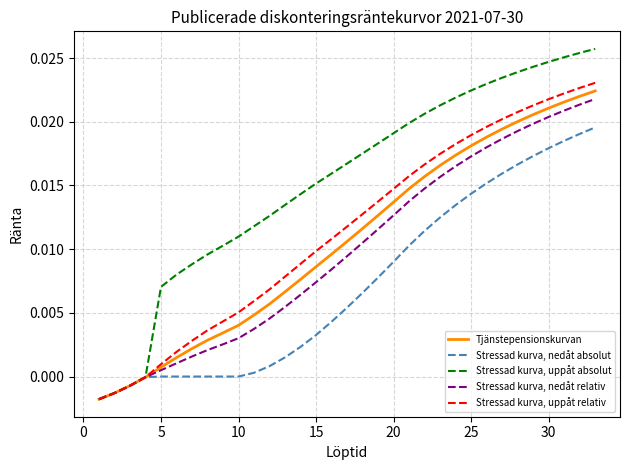

Which series has the widest spread of values?

Stressad kurva, uppåt absolut